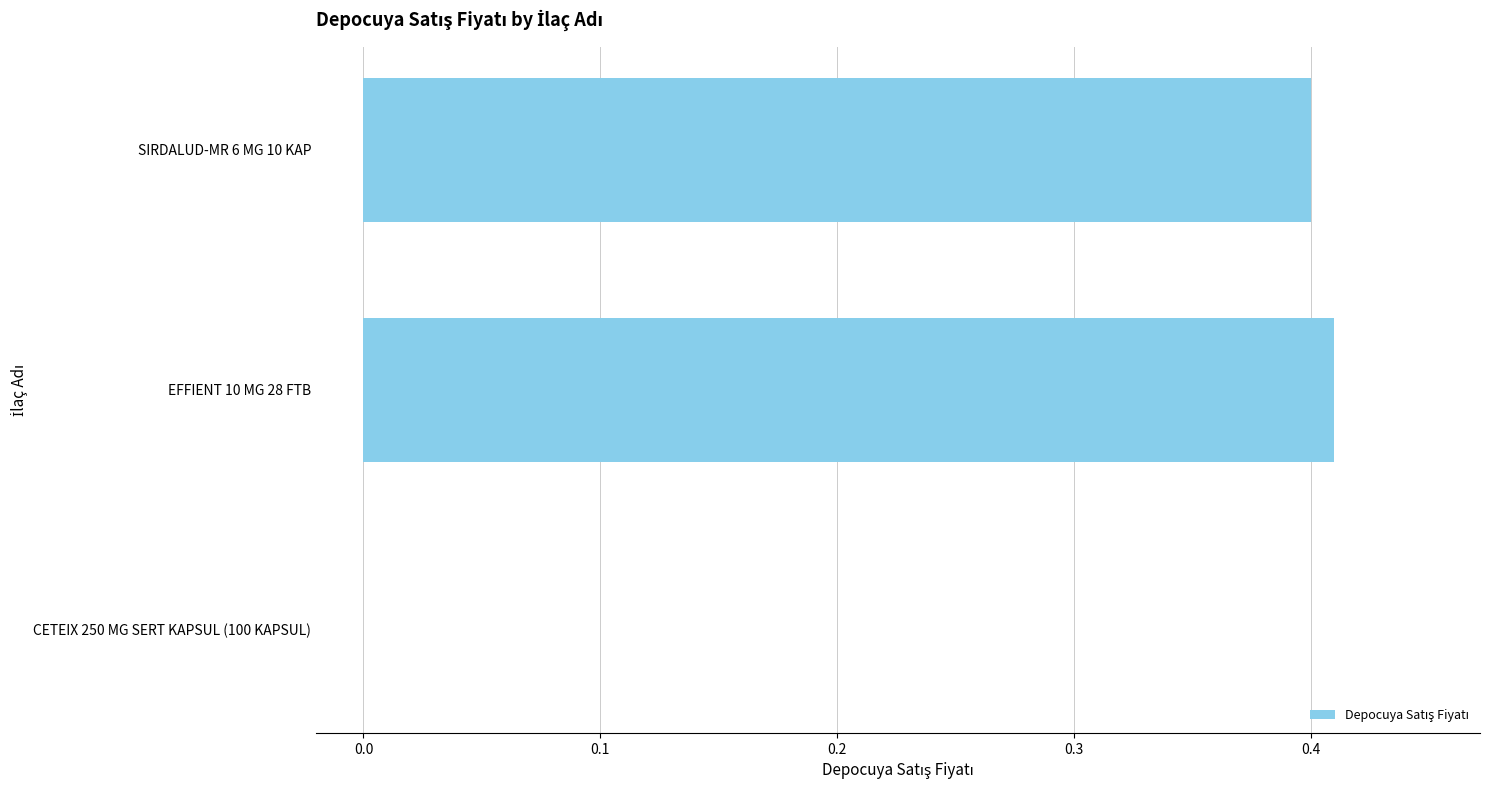

The chart shows a value of 0.4 at EFFIENT 10 MG 28 FTB. True or false?

True